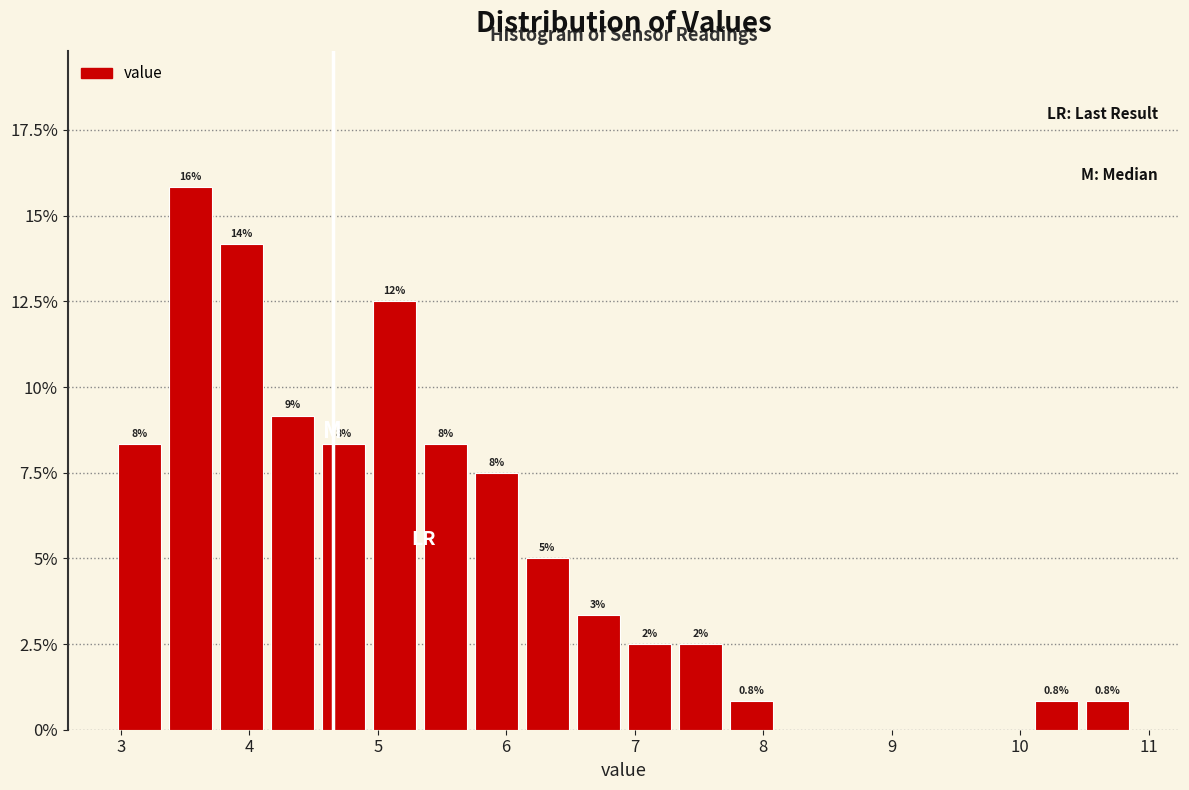

Read against the x-axis, roughly where is the centre of the tallest bar?

3.5